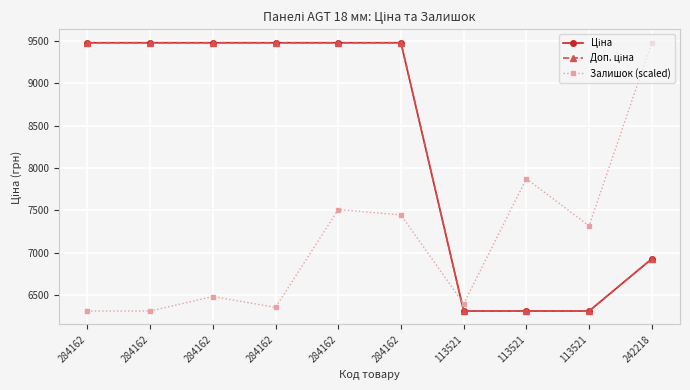

Is the value of Ціна at 113521 greater than the value of Залишок (scaled) at 284162?

No